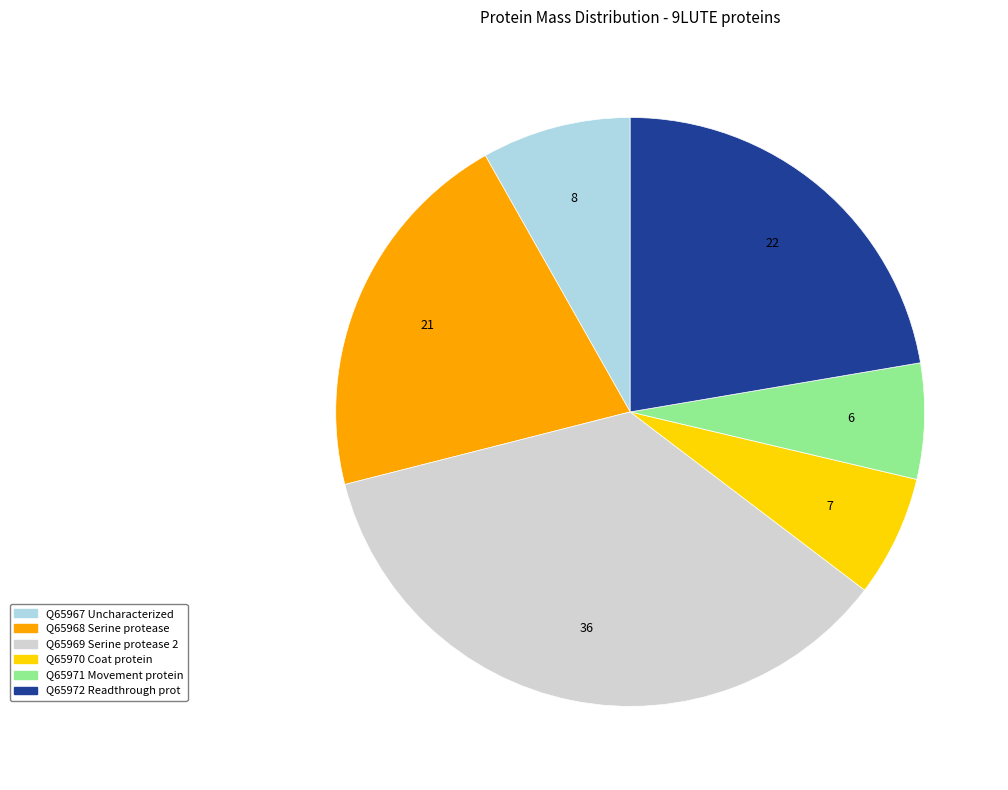

Which slice is the largest?

Q65969